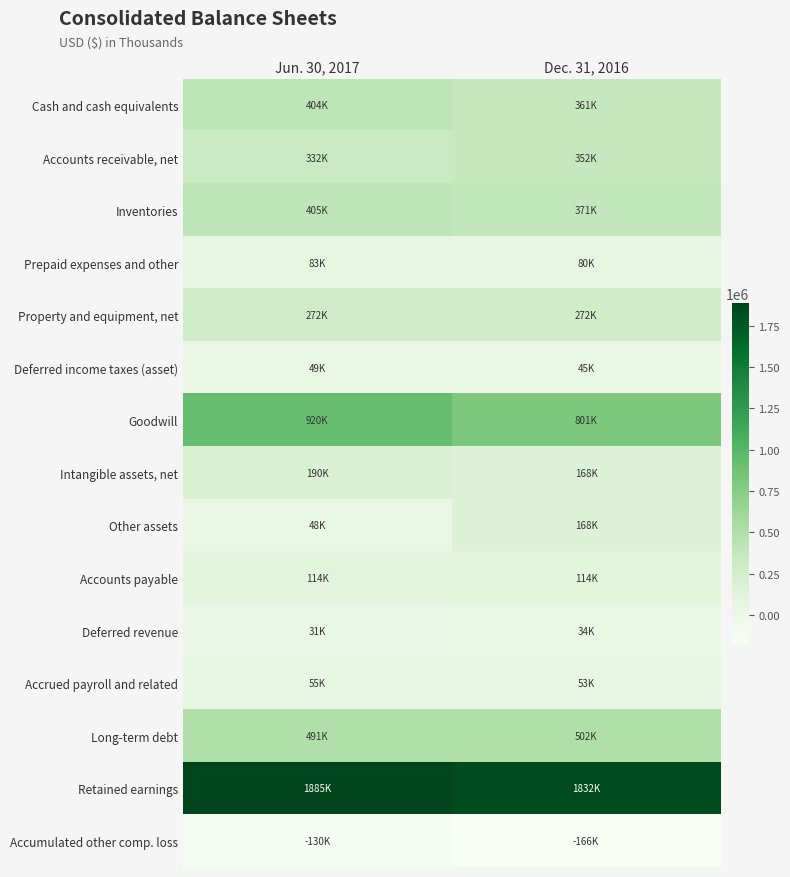

How many data points does each series have?

2